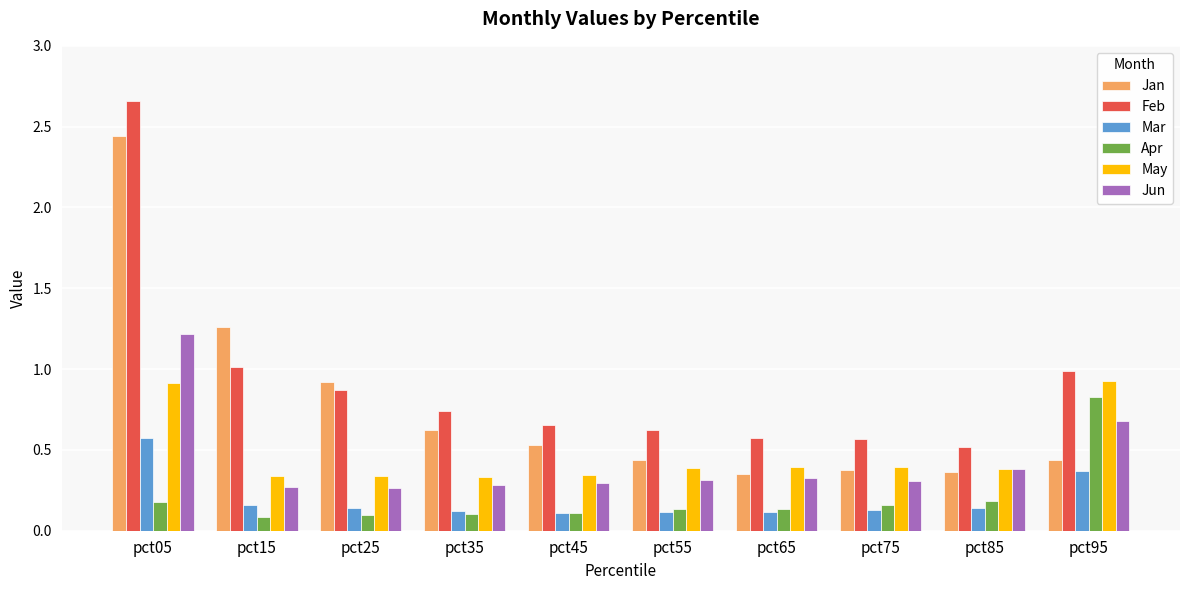

Rank the series at pct05 from lowest to highest value.

Apr, Mar, May, Jun, Jan, Feb